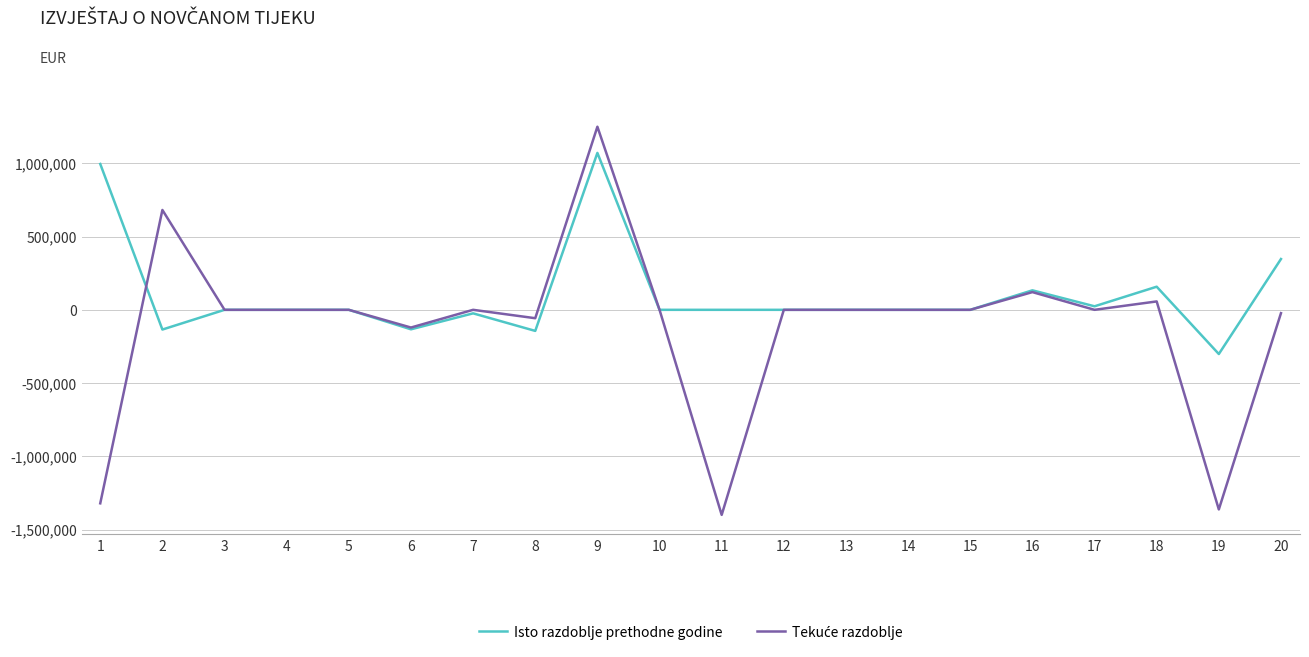

What is the greatest value displayed?

1249930.6